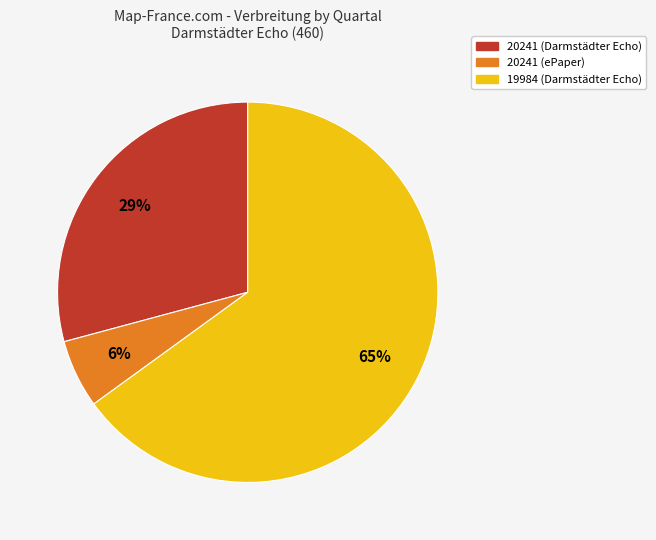

What is the ratio of the value at 19984 (Darmstädter Echo) to the value at 20241 (Darmstädter Echo)?

2.2